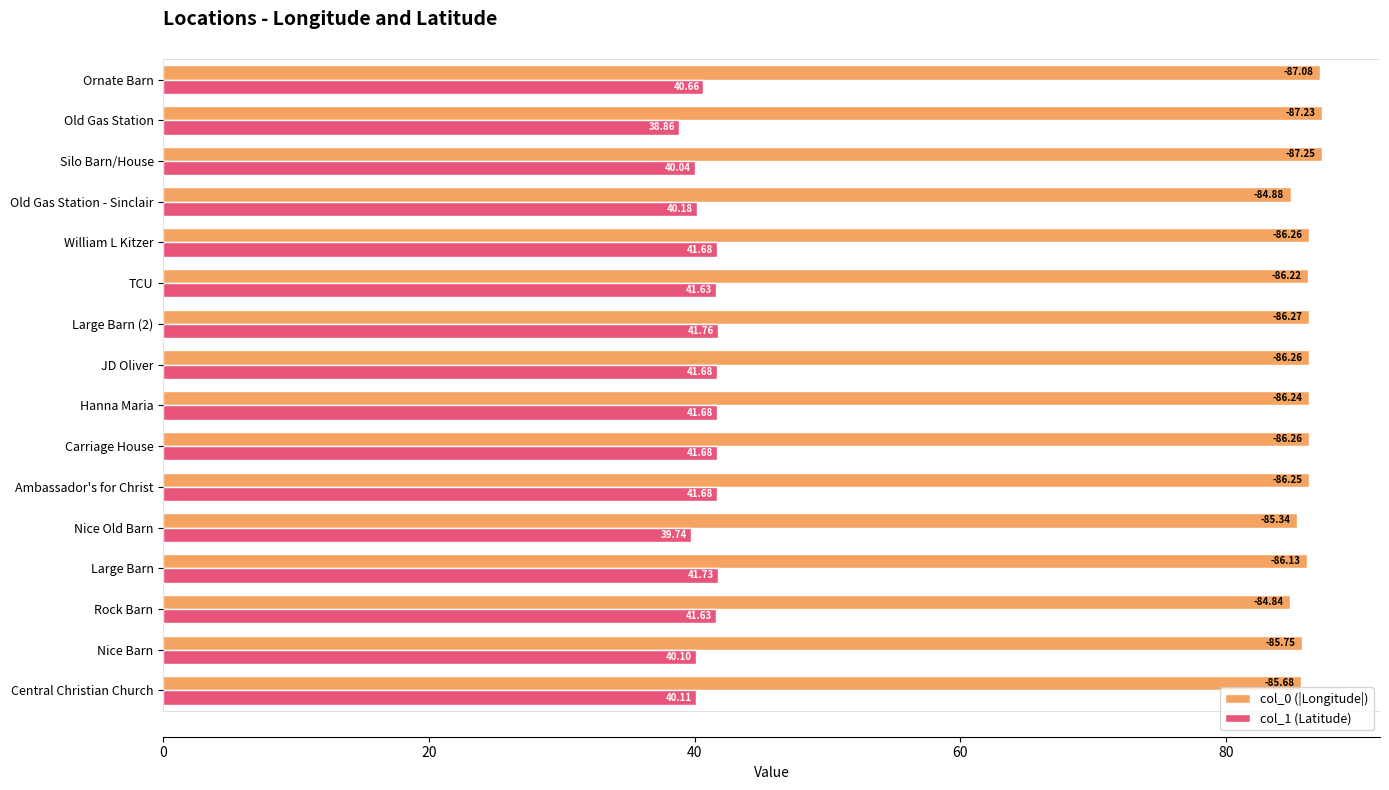

Which series has the largest range (max minus min)?

col_1 (Latitude)